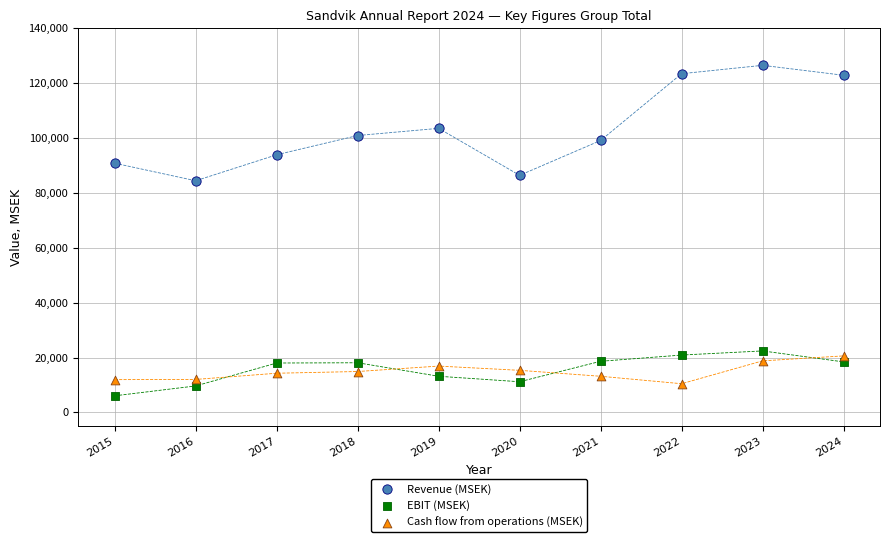

In the Revenue (MSEK) series, what Y value is closest to 105466?

103533